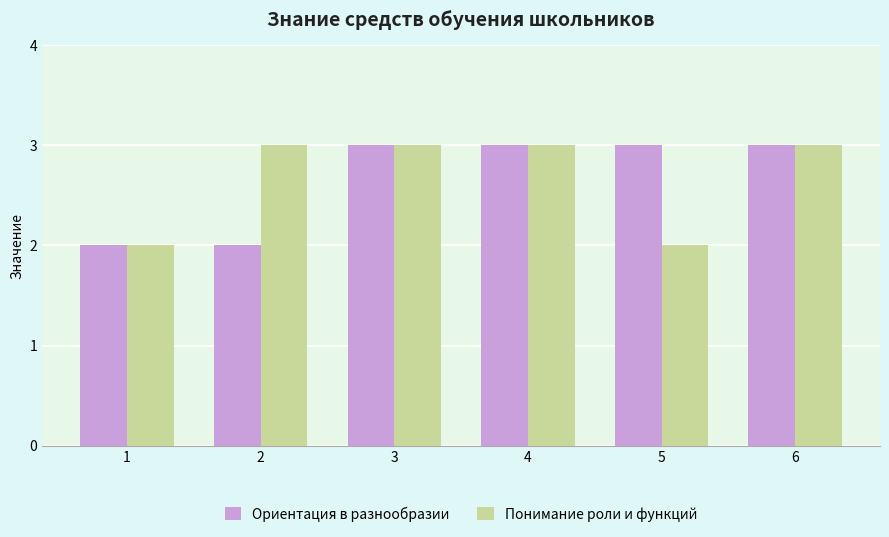

What is the total value across all series at 4?

6